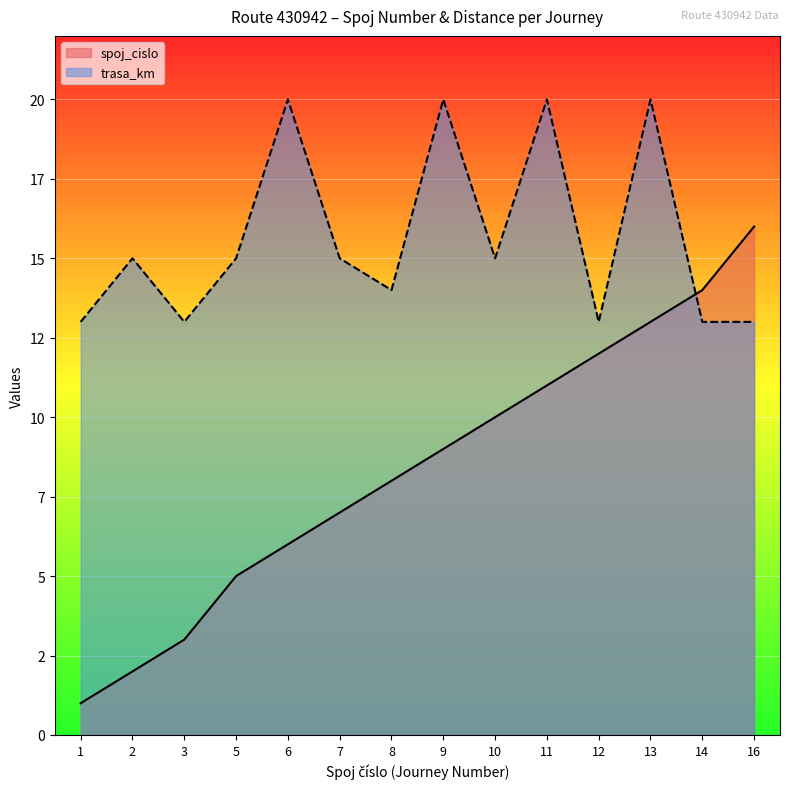

Reading right to left, list all the values displayed in this chart.

spoj_cislo: 16	14	13	12	11	10	9	8	7	6	5	3	2	1
trasa_km: 13	13	20	13	20	15	20	14	15	20	15	13	15	13